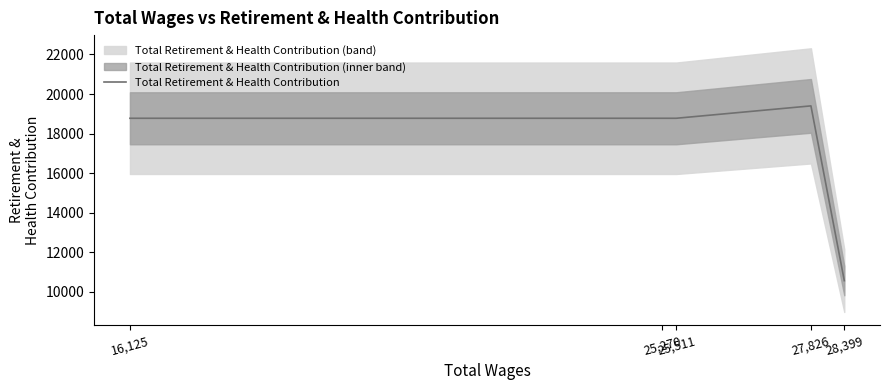

What is the label of the 5th point from the left?

28,399